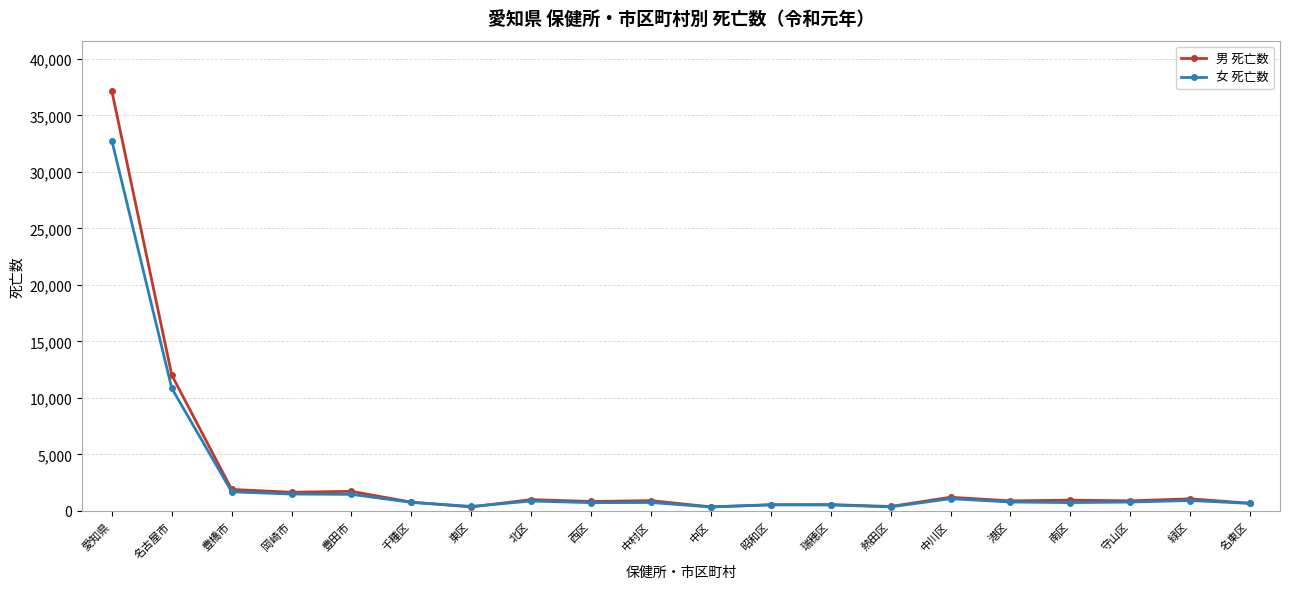

True or false: 男 死亡数 has more than 1 points higher than both neighbors.

True